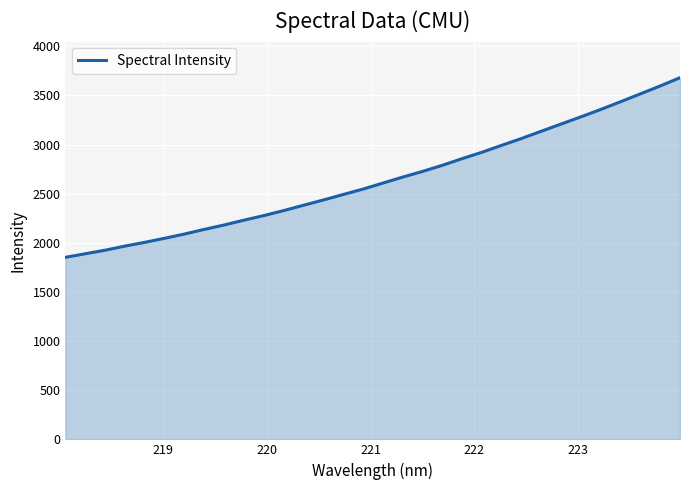

What is the maximum value shown in the chart?

3680.0